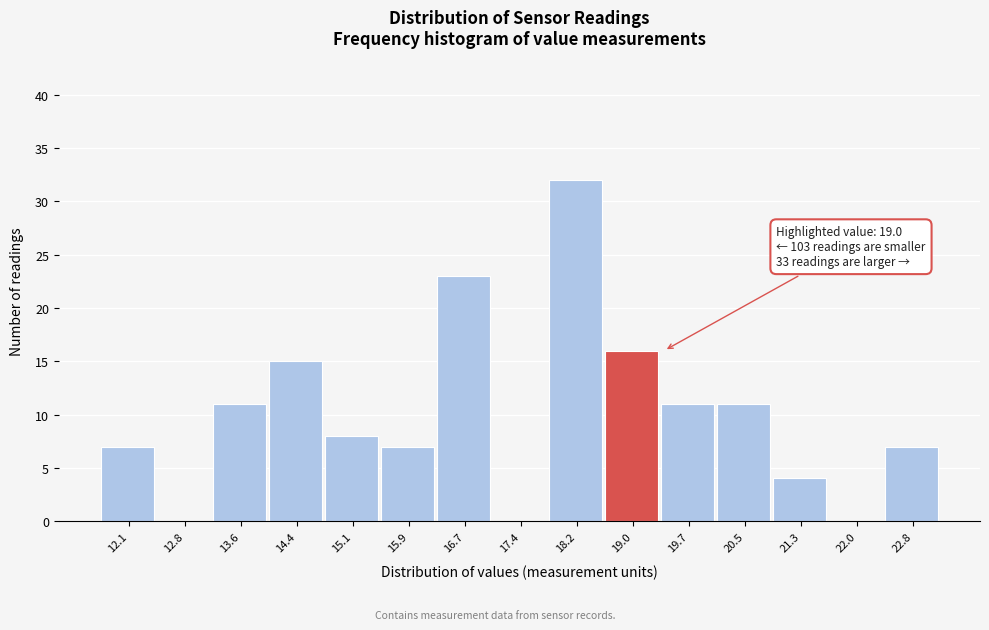

Which range on the x-axis has the tallest bar?

17.8 to 18.6